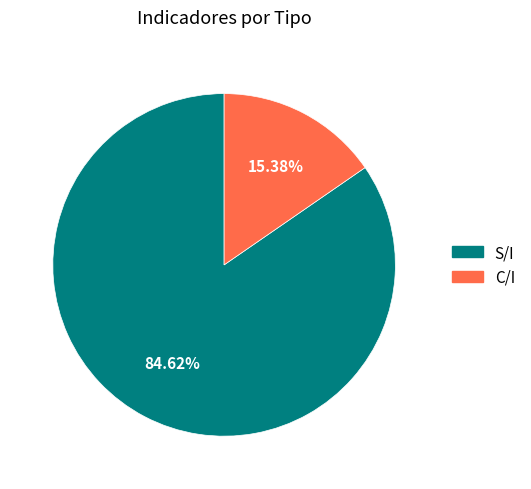

Which has a higher value, C/I or S/I?

S/I